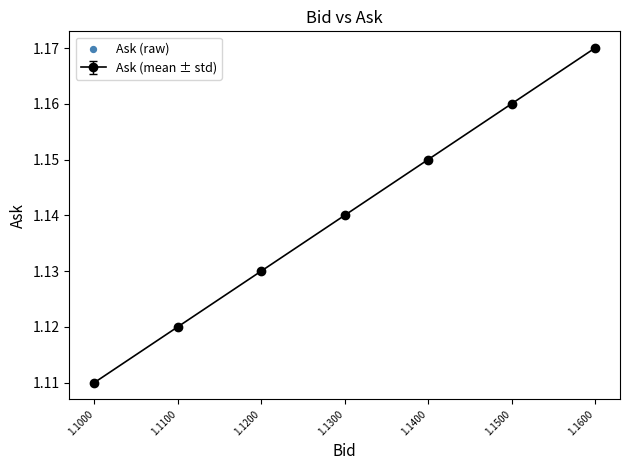

What is the ratio of the value at 1.1600 to the value at 1.1300?

1.0